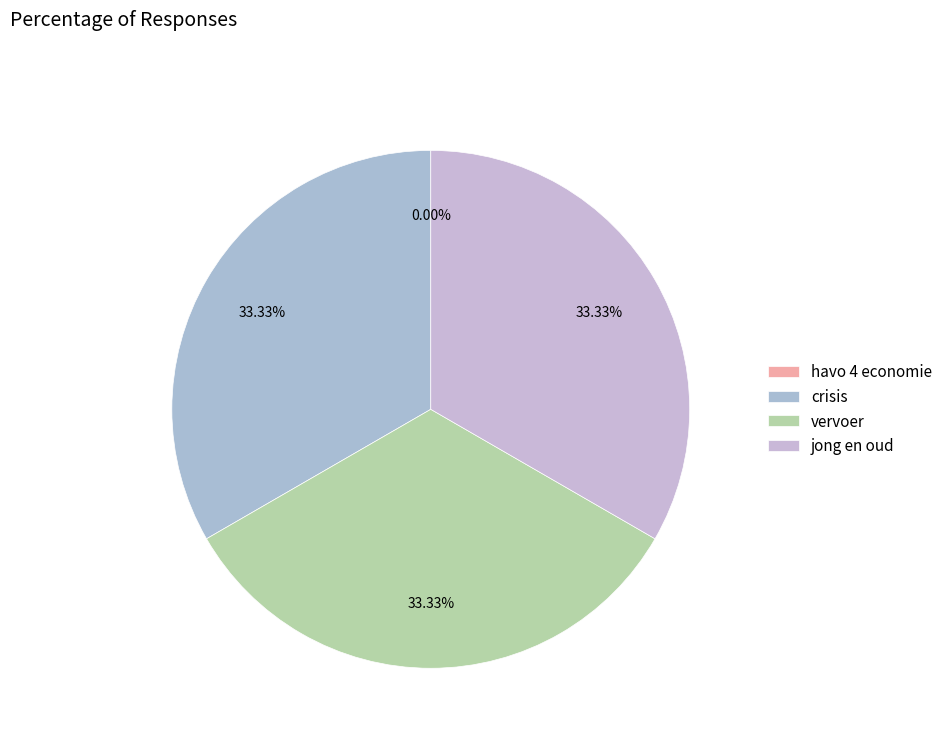

What percentage is NOT represented by crisis?

66.7%